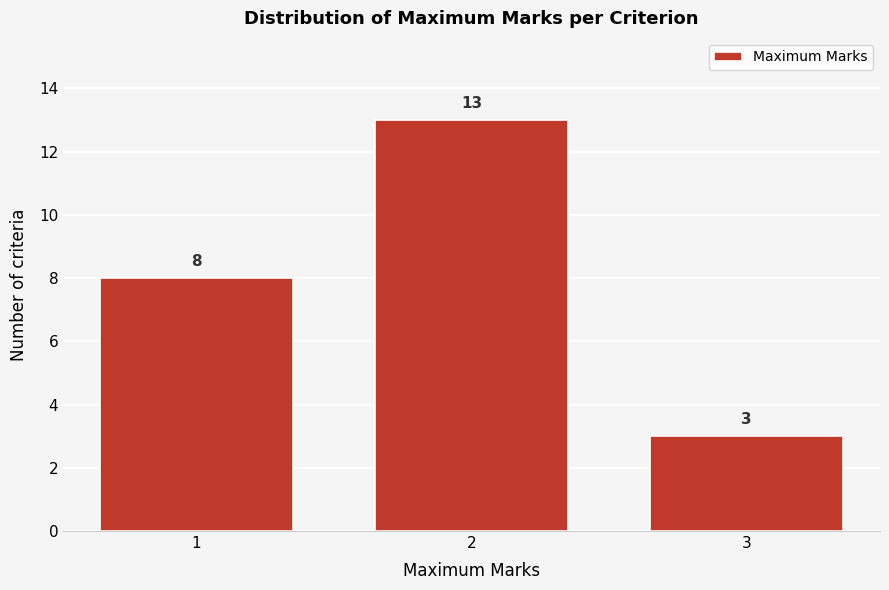

Reading left to right, list every bar in this chart as the range it spans on the x-axis followed by its height.

0.5 to 1.5: 8
1.5 to 2.5: 13
2.5 to 3.5: 3